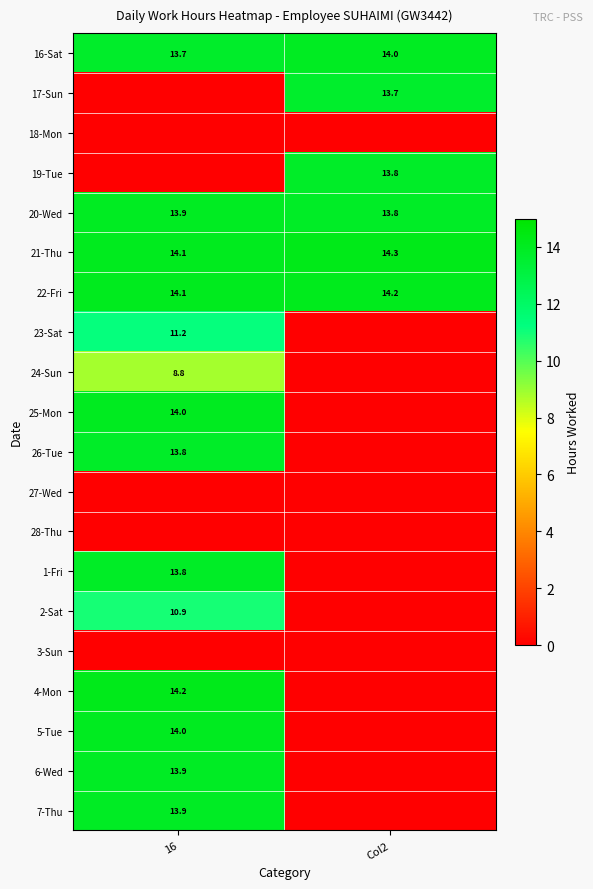

Which label corresponds to the largest value in the chart?

Col2